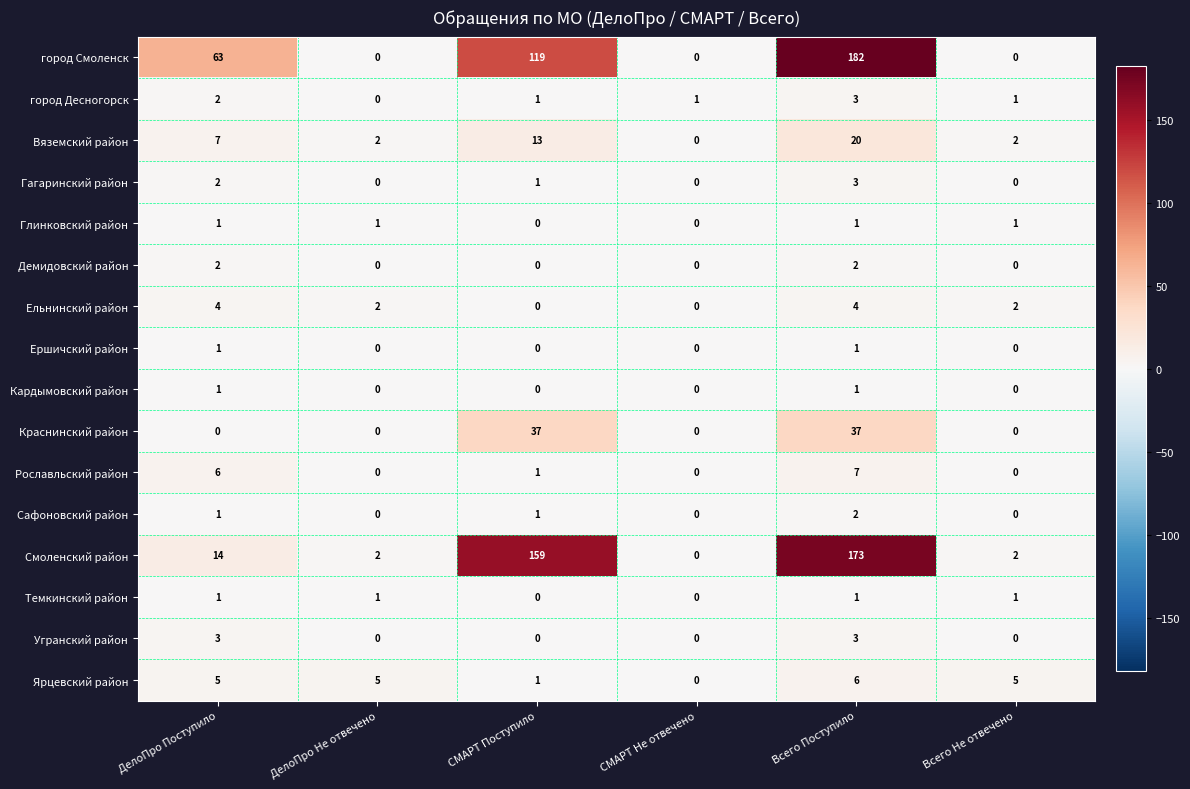

What is the maximum value for Ельнинский район?

4